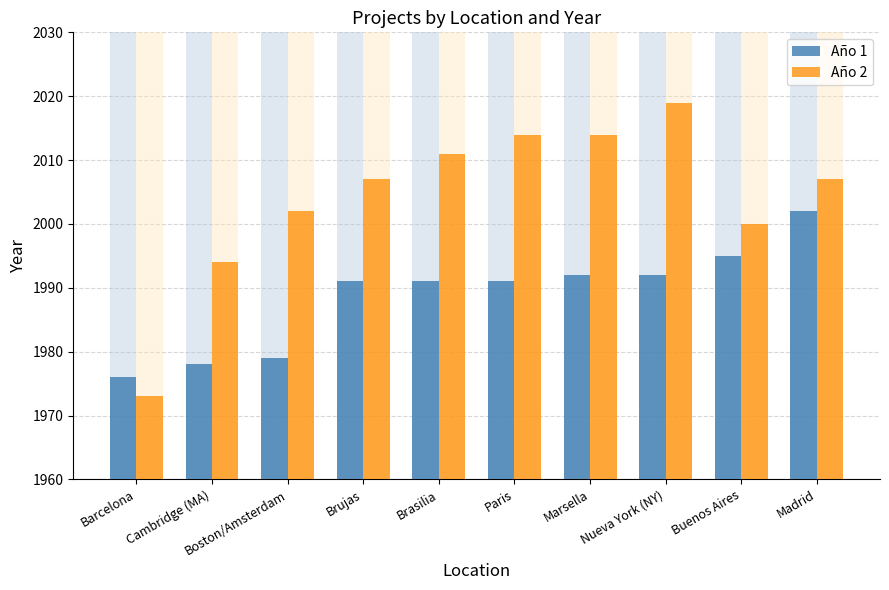

Reading right to left, list all the values displayed in this chart.

Año 1: Madrid=2002	Buenos Aires=1995	Nueva York (NY)=1992	Marsella=1992	Paris=1991	Brasilia=1991	Brujas=1991	Boston/Amsterdam=1979	Cambridge (MA)=1978	Barcelona=1976
Año 2: Madrid=2007	Buenos Aires=2000	Nueva York (NY)=2019	Marsella=2014	Paris=2014	Brasilia=2011	Brujas=2007	Boston/Amsterdam=2002	Cambridge (MA)=1994	Barcelona=1973